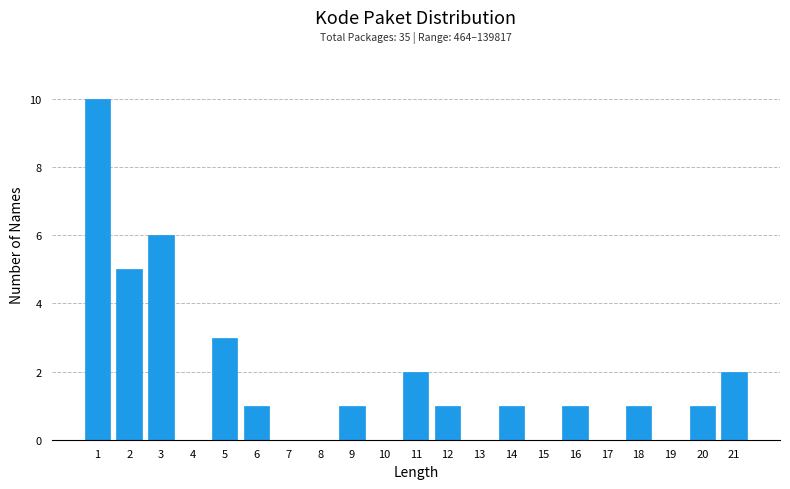

Reading left to right, transcribe all the data shown in this chart.

1=10	2=5	3=6	4=0	5=3	6=1	7=0	8=0	9=1	10=0	11=2	12=1	13=0	14=1	15=0	16=1	17=0	18=1	19=0	20=1	21=2